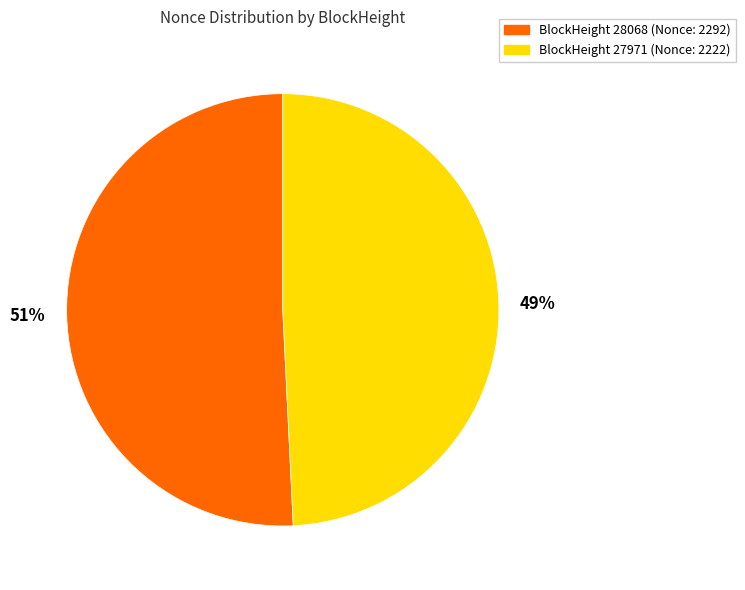

Is there a majority slice in this chart?

Yes